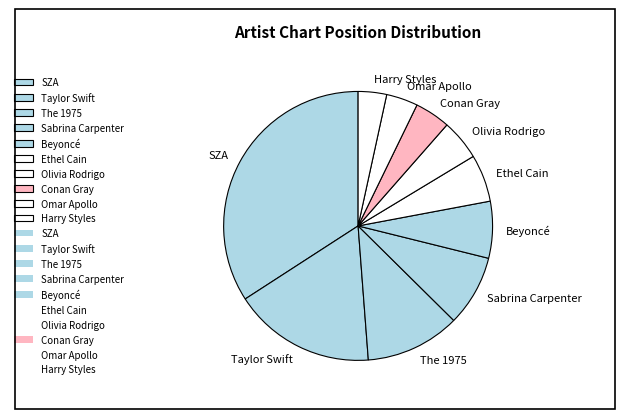

Which category has the biggest portion of the pie?

SZA